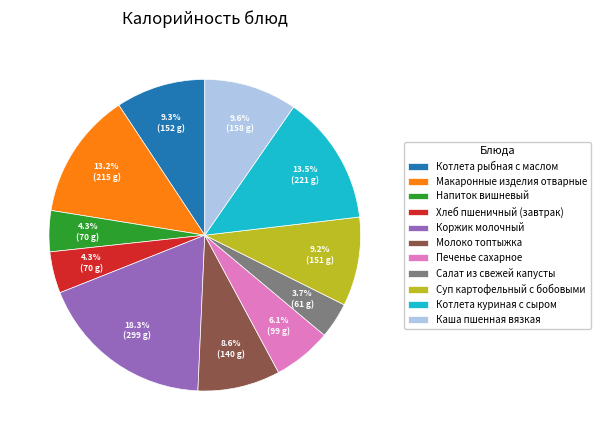

What percentage is the Каша пшенная вязкая slice, to the nearest percent?

10%